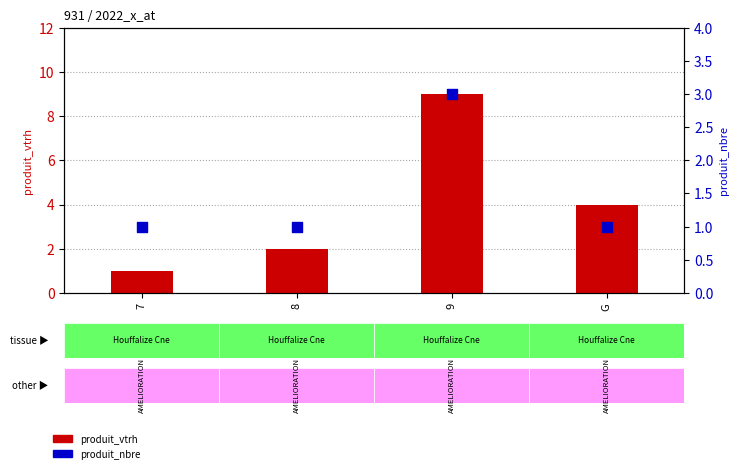

Which series has the largest total across all categories?

produit_vtrh